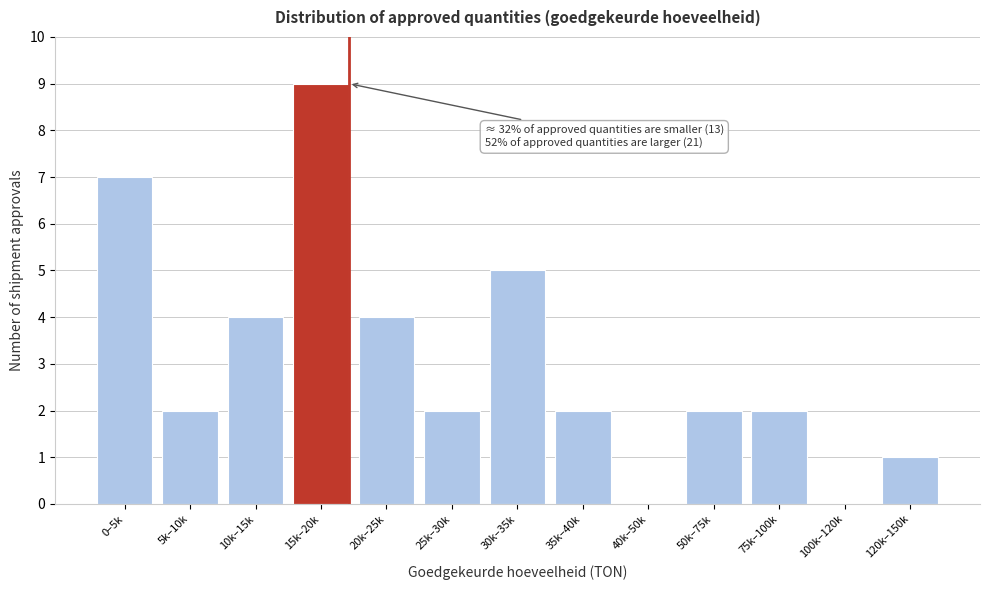

Reading left to right, transcribe all the data shown in this chart.

0–5k=7	5k–10k=2	10k–15k=4	15k–20k=9	20k–25k=4	25k–30k=2	30k–35k=5	35k–40k=2	40k–50k=0	50k–75k=2	75k–100k=2	100k–120k=0	120k–150k=1